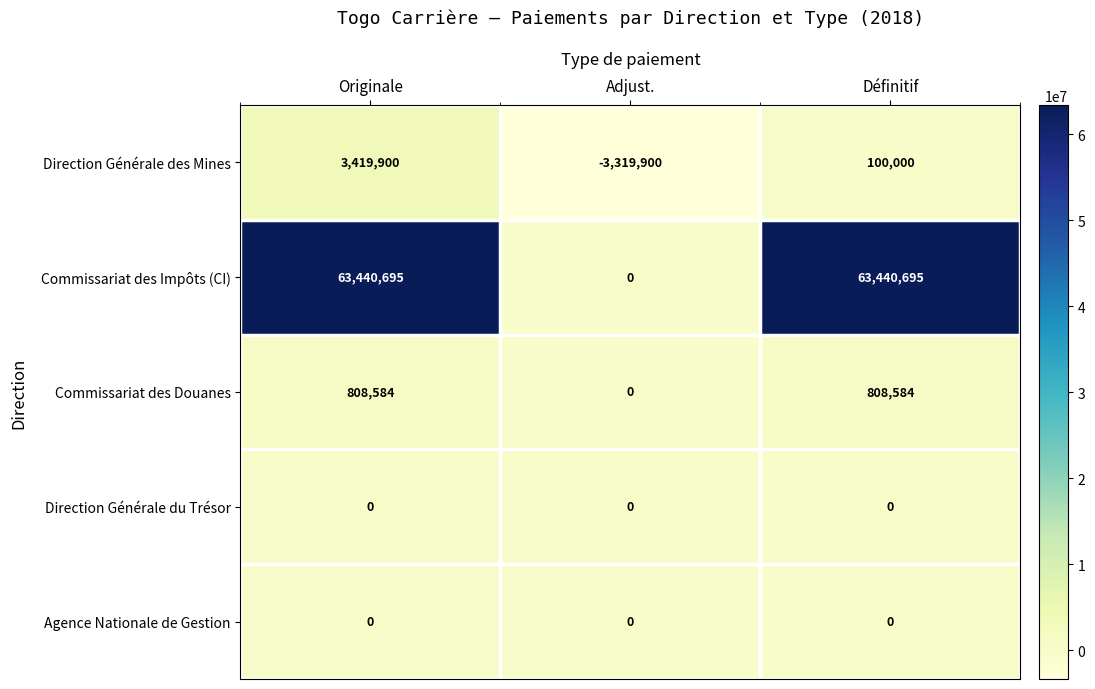

At which label is Direction Générale des Mines closest to 50000?

Définitif